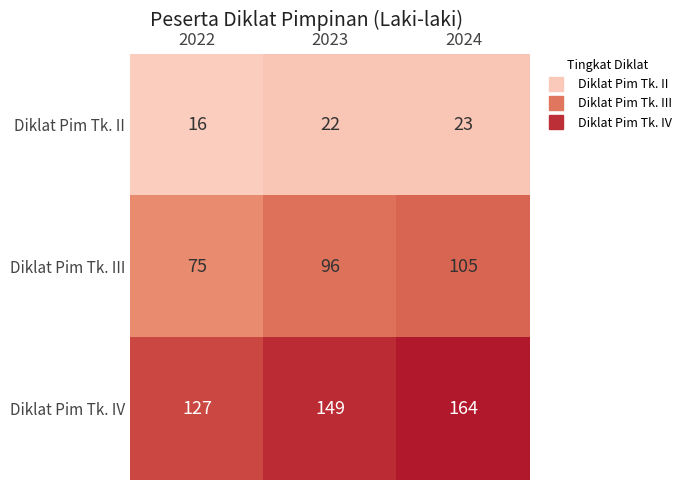

What is the sum of all Diklat Pim Tk. II values?

61